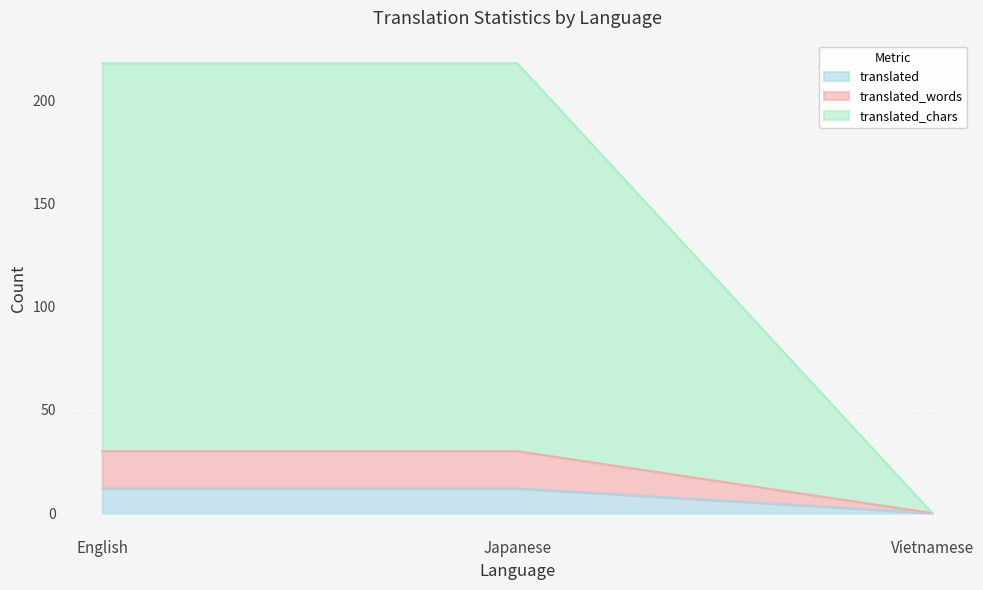

Reading left to right, what are the values for translated?

12	12	0